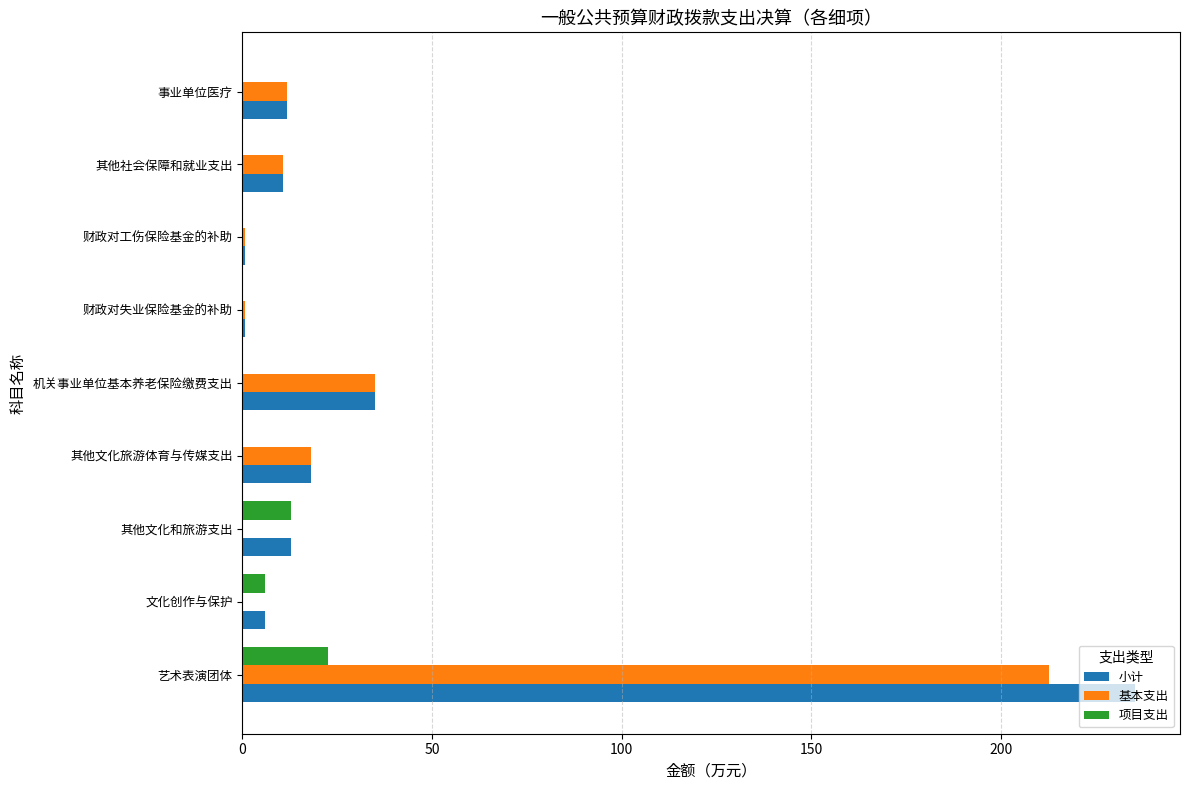

How many categories are shown in the chart?

9